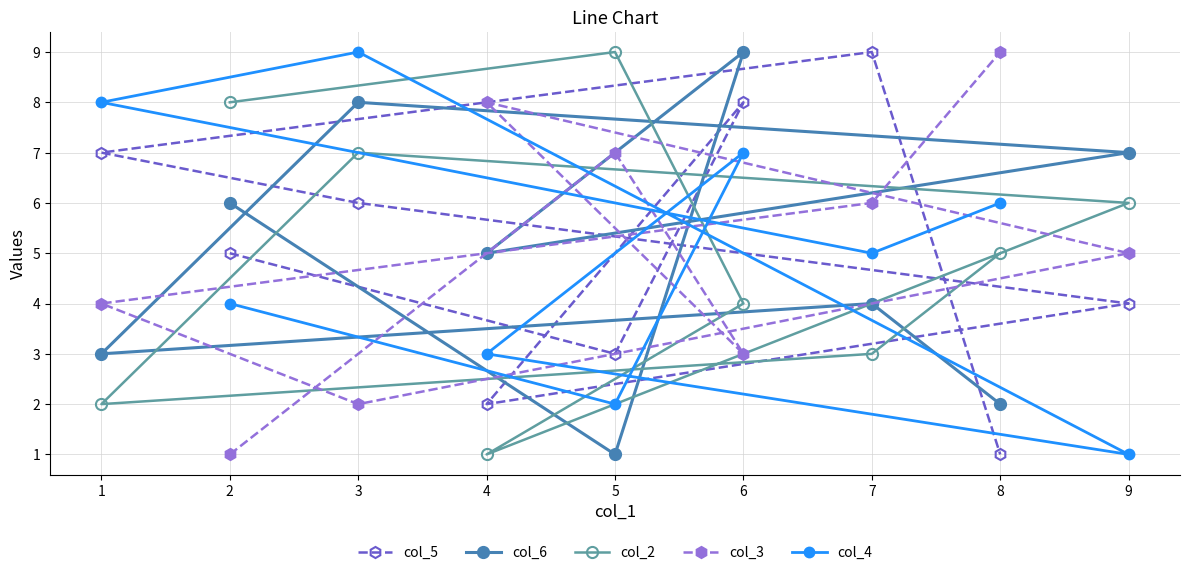

What is the difference between the highest and lowest values at 9?

6